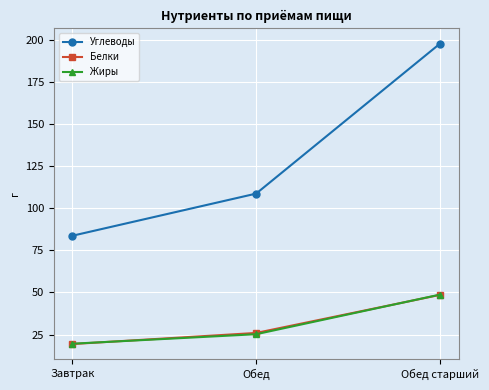

The Углеводы series shows 198.0 at Обед старший. True or false?

True